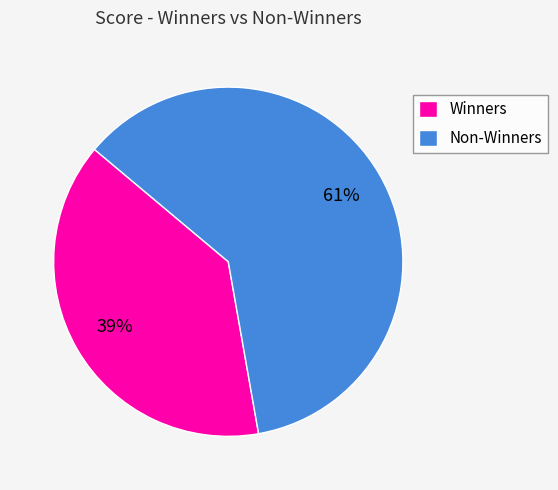

Approximately how many times larger is the value at Non-Winners compared to Winners?

1.6